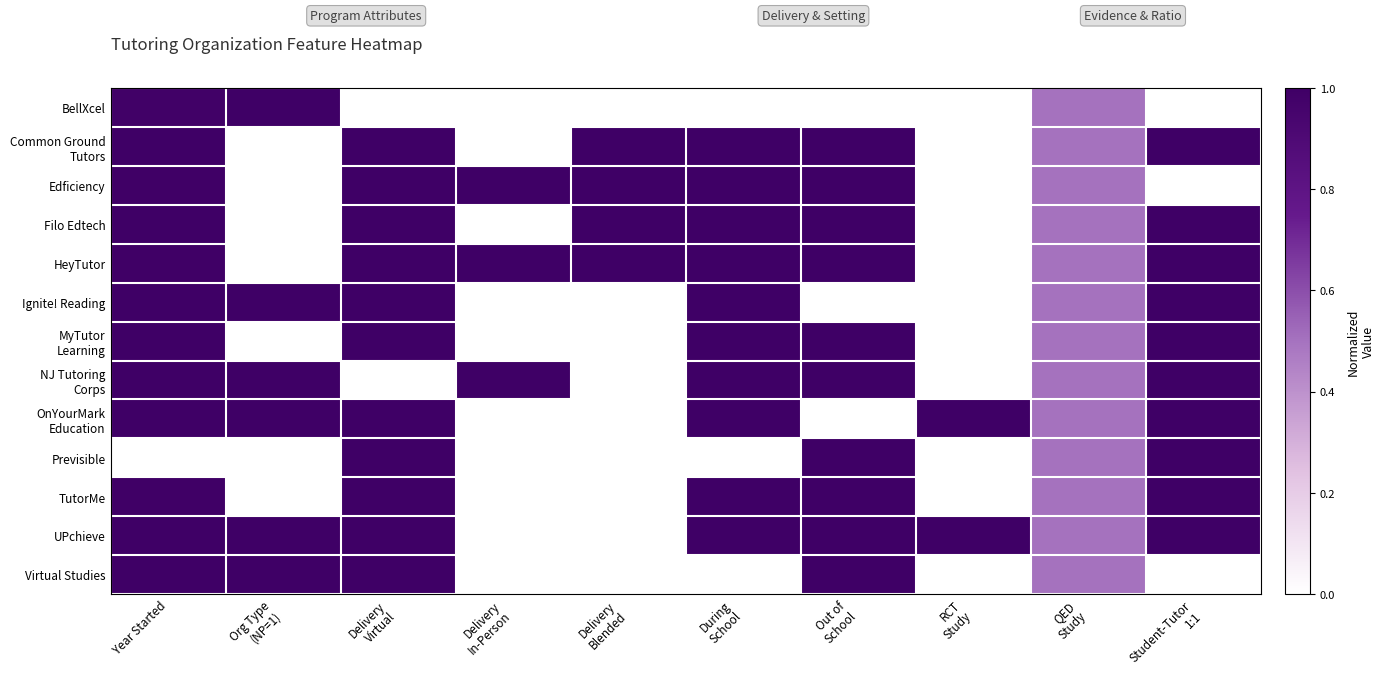

Read the TutorMe value at Year Started.

1.0